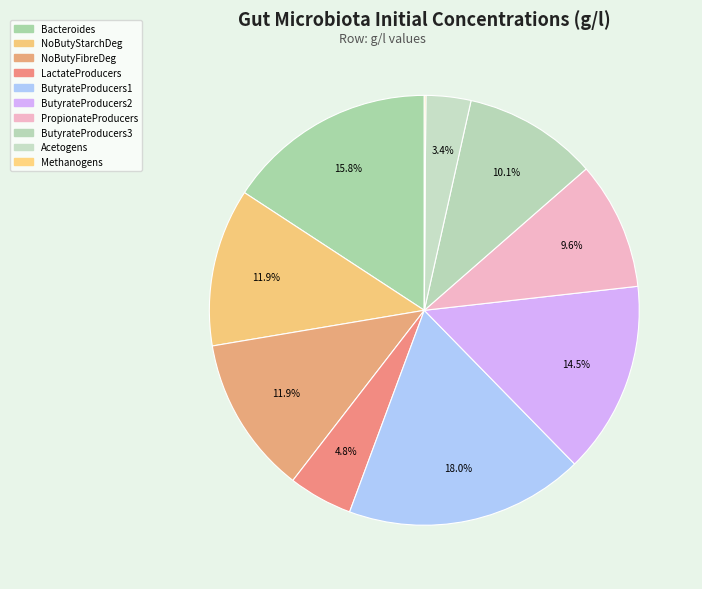

Is there a majority slice in this chart?

No